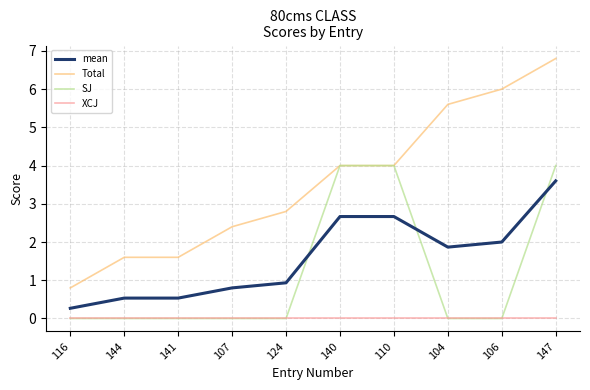

List the series in order of their peak value, highest first.

Total, SJ, mean, XCJ